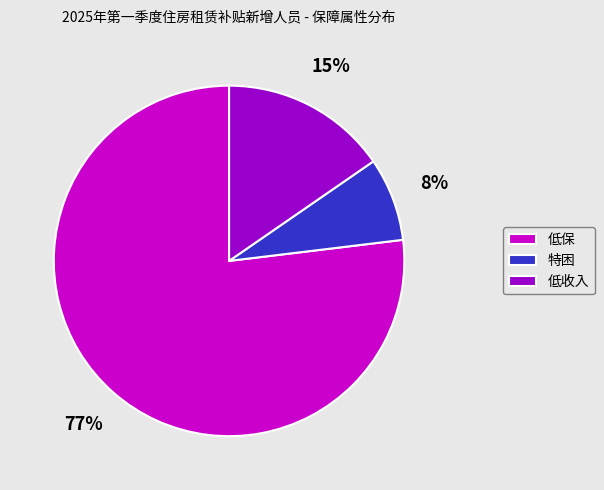

Which category has the biggest portion of the pie?

低保